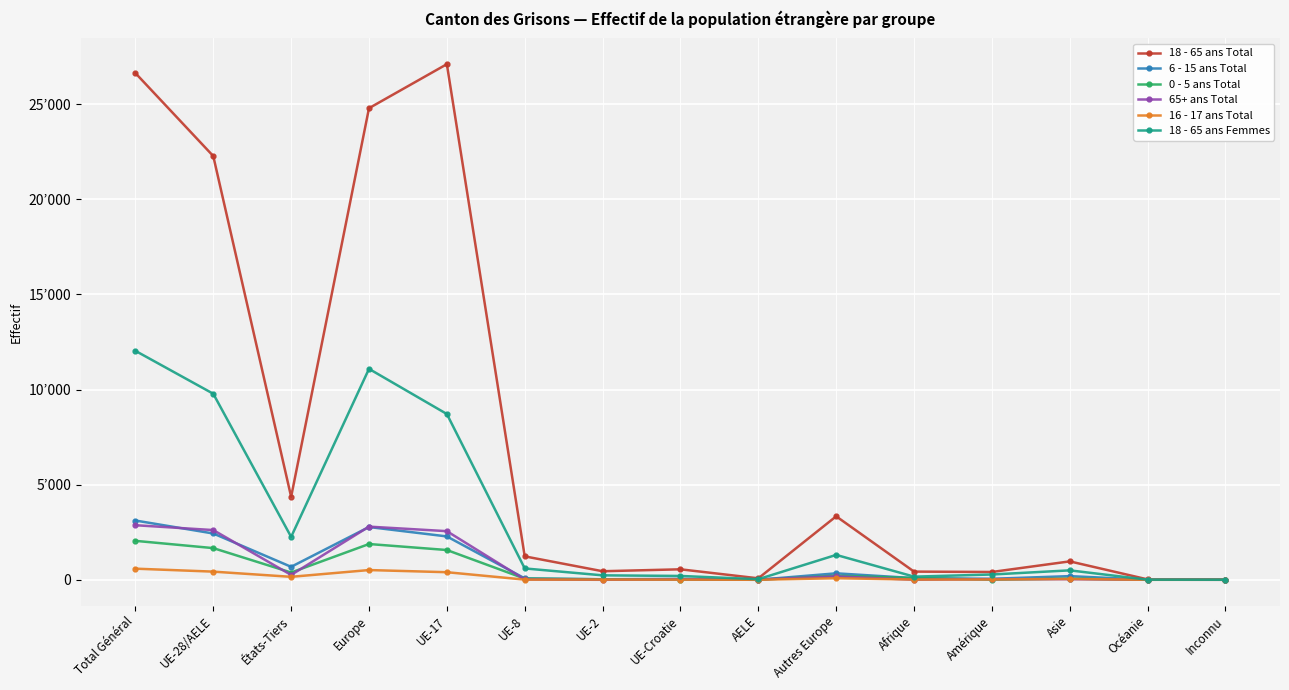

After their last crossing, which series has the higher values: 0 - 5 ans Total or 18 - 65 ans Femmes?

0 - 5 ans Total